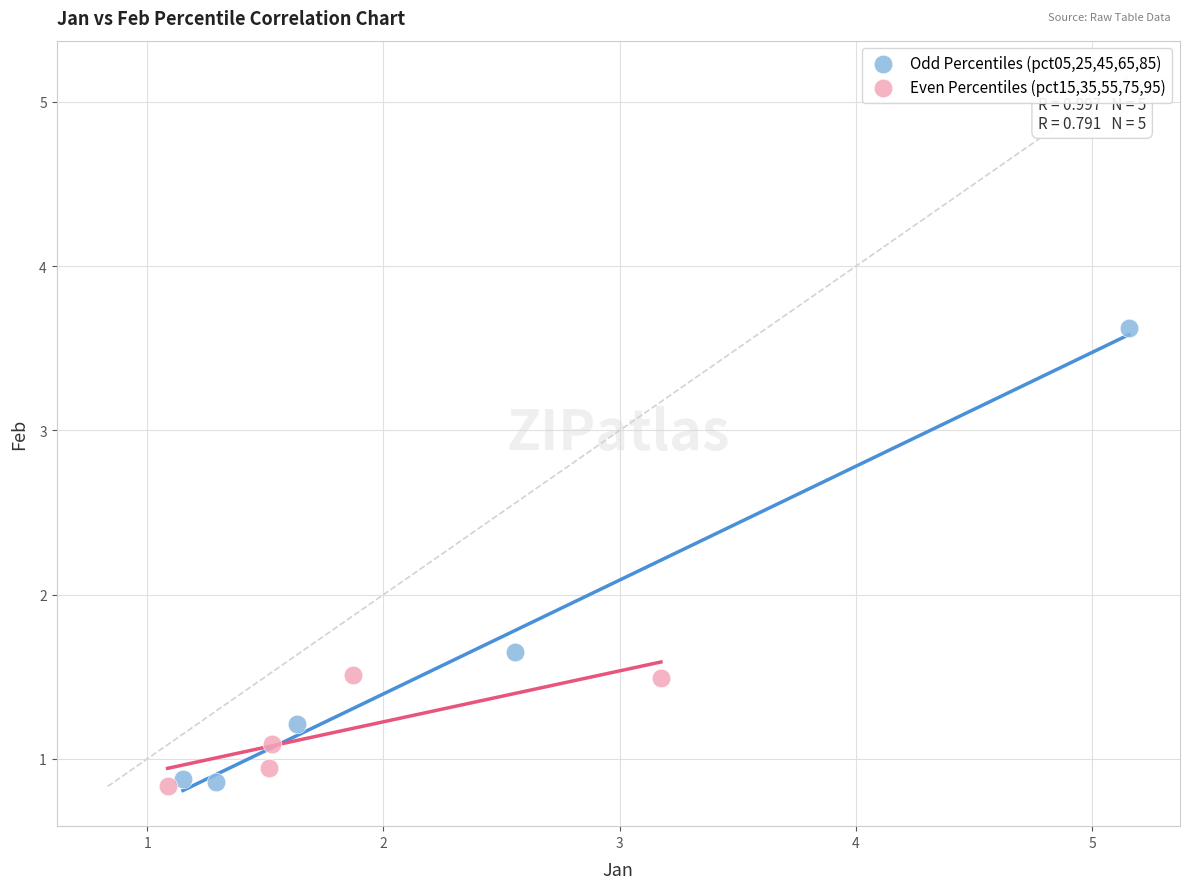

Which series has the widest spread of Y values?

Odd Percentiles (pct05,25,45,65,85)